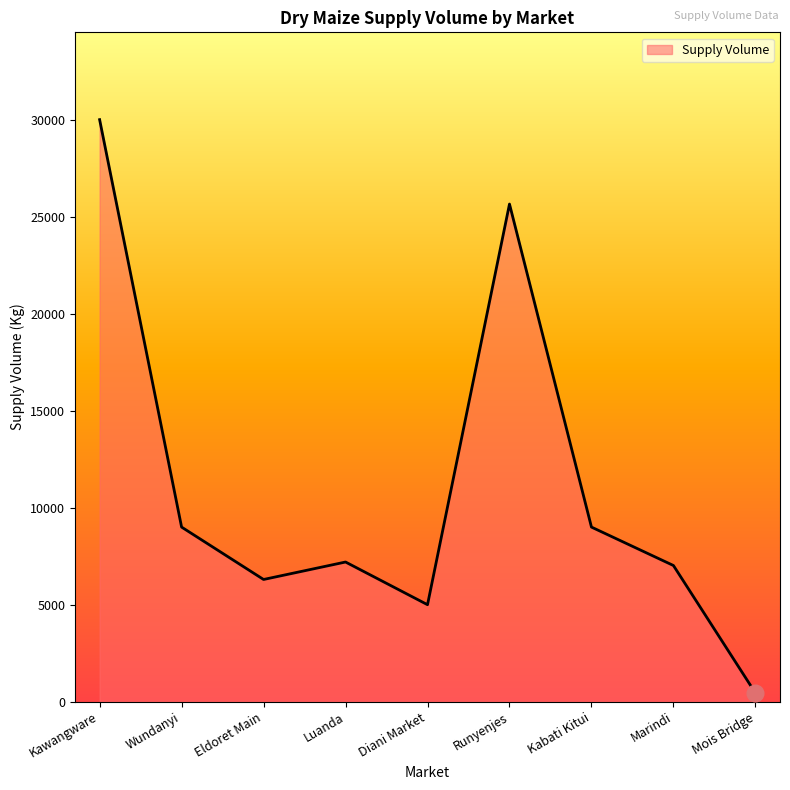

The chart shows a value of 450 at Mois Bridge. True or false?

True